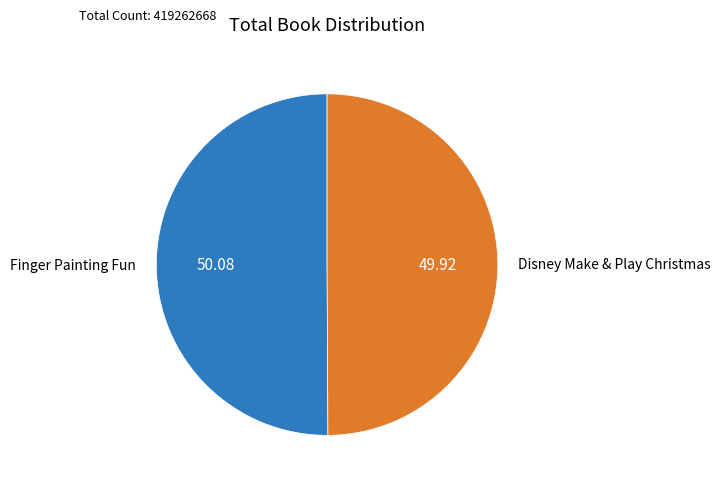

What is the ratio of the value at Finger Painting Fun to the value at Disney Make & Play Christmas?

1.0